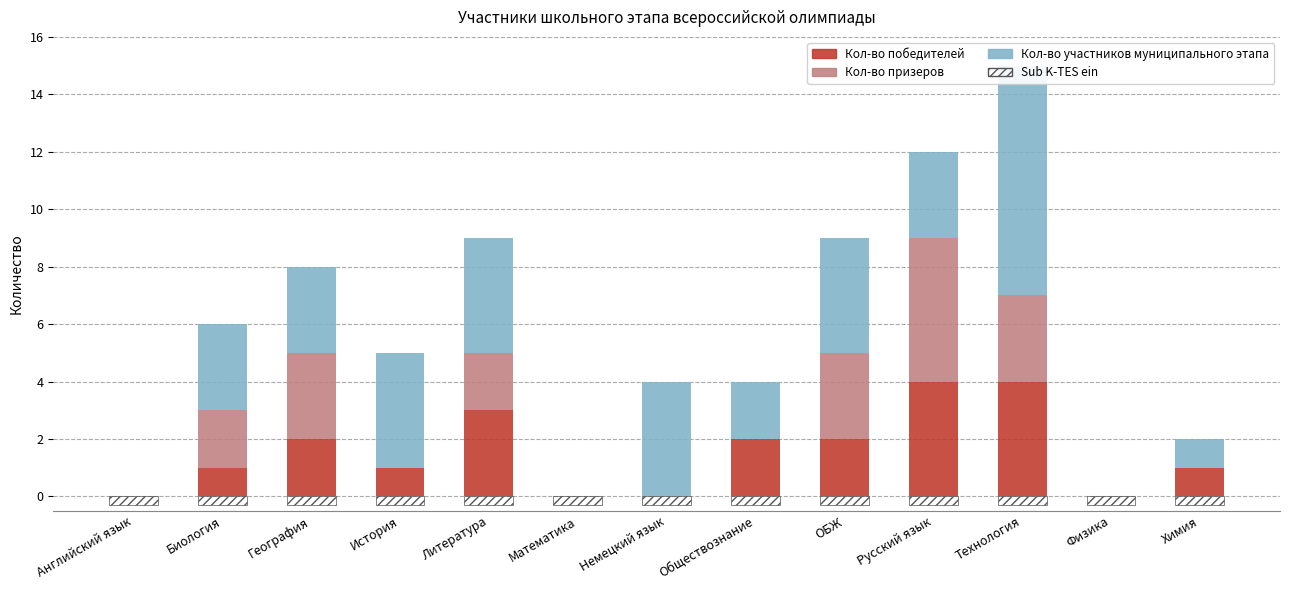

What position from the right is Немецкий язык?

7